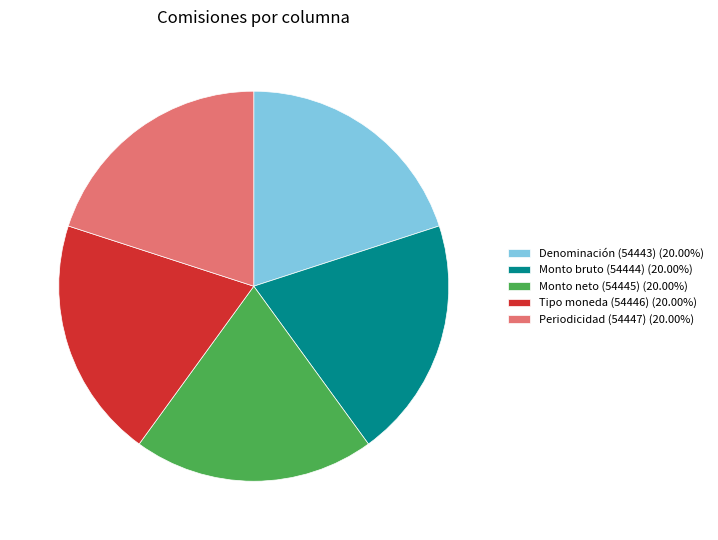

Do Denominación (54443) (20.00%) and Monto bruto (54444) (20.00%) together represent more than half of the pie?

No